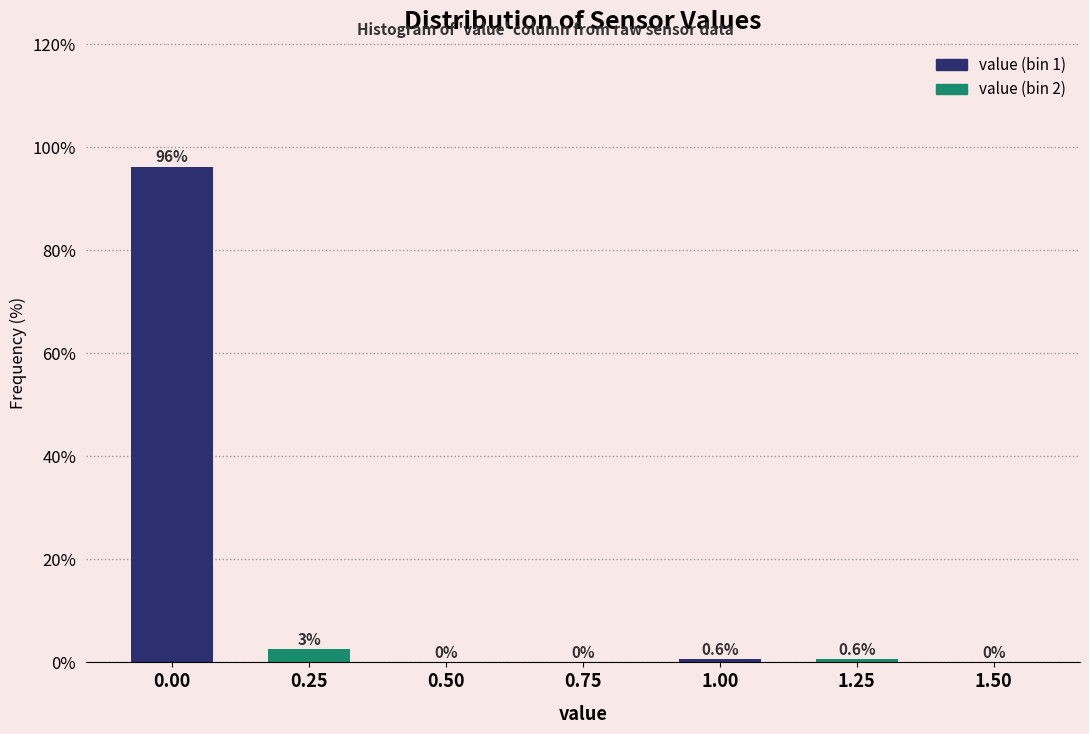

What value does the data have at 0.00?

96.2